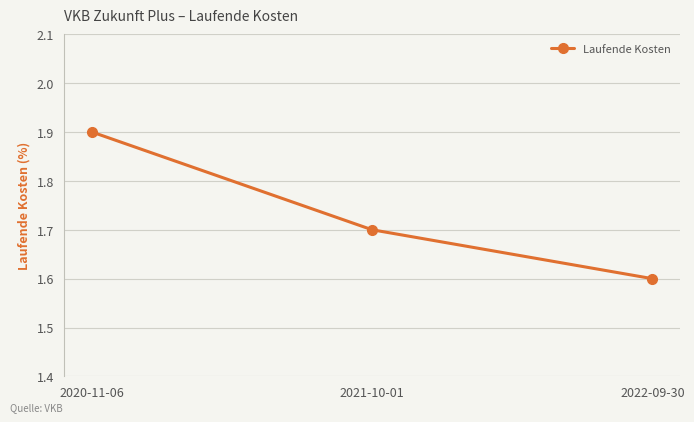

Rank the categories by value from lowest to highest.

2022-09-30, 2021-10-01, 2020-11-06